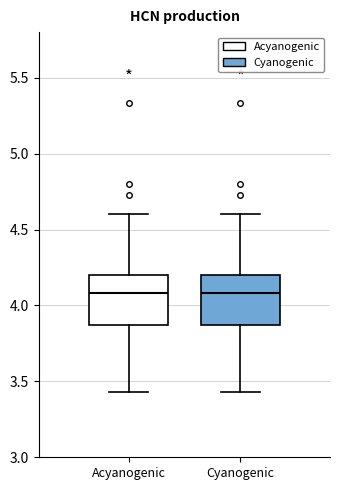

Reading left to right, read every box against the y-axis: the position of its median line, the range the box covers, and the ends of its whiskers. The values are not printed on the chart, so give them approximately, as read against the axis.

Acyanogenic: median 4.10, box 3.85 to 4.20, whiskers 3.45 to 4.60
Cyanogenic: median 4.10, box 3.85 to 4.20, whiskers 3.45 to 4.60